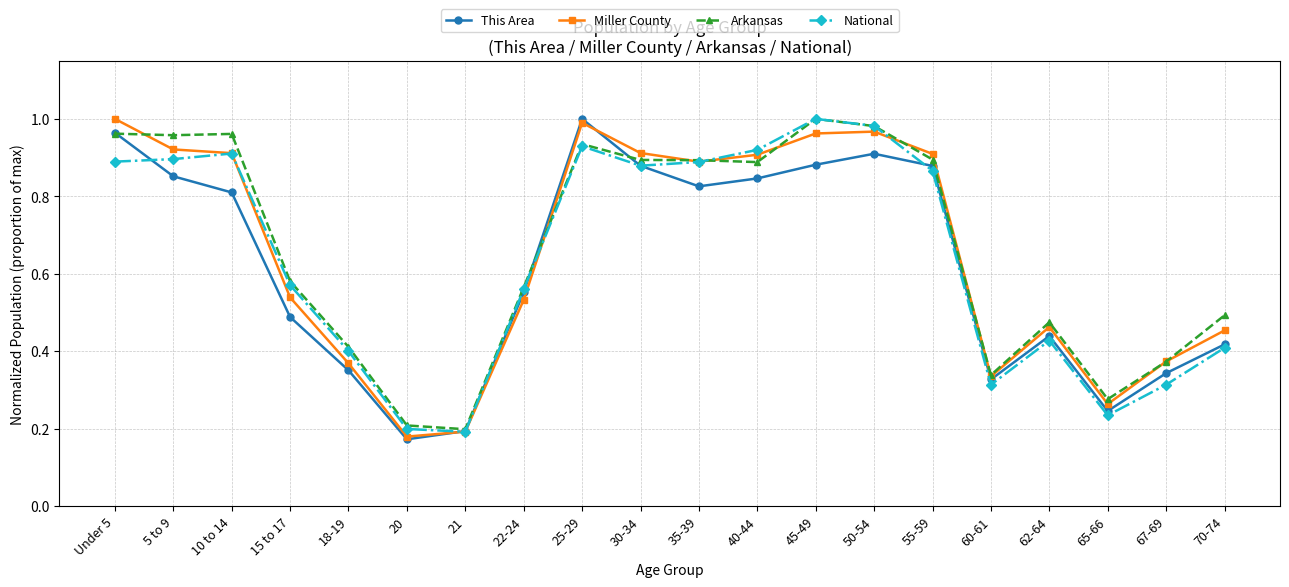

Count the number of data series in this chart.

4